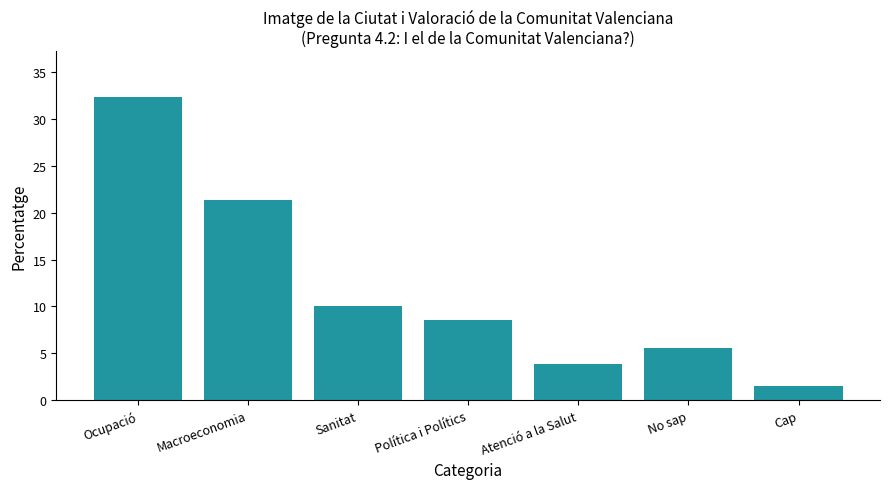

Reading right to left, list all the values displayed in this chart.

1.5	5.6	3.8	8.6	10.1	21.4	32.4